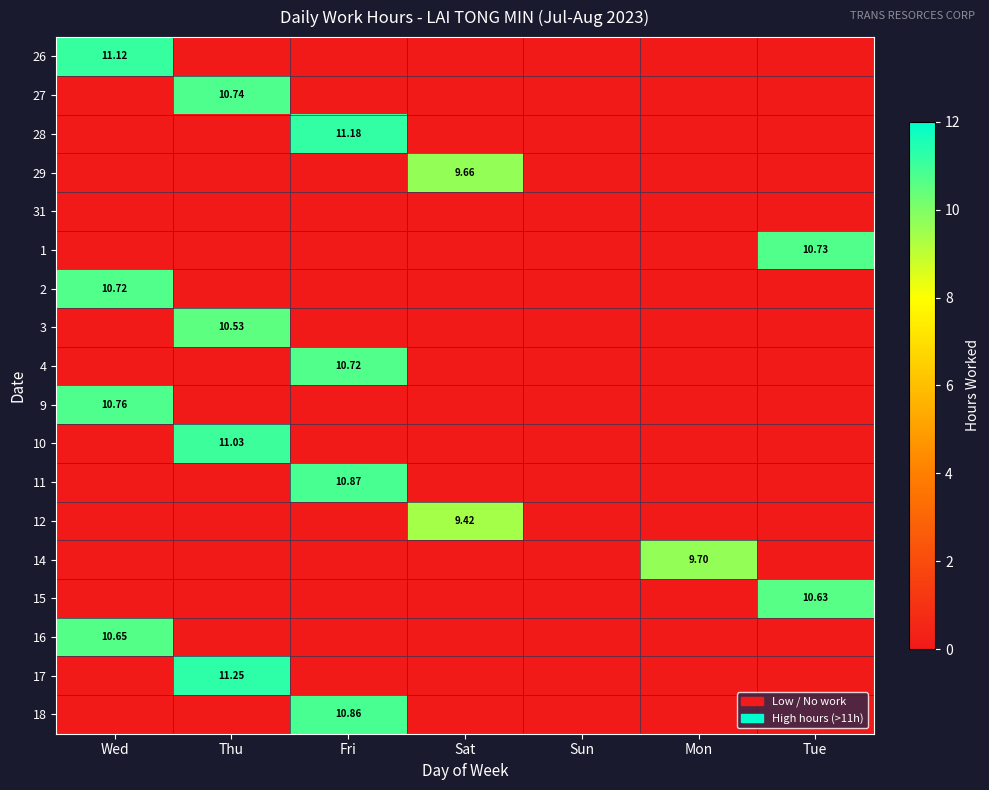

Between Tue and Sun, which is larger?

Tue